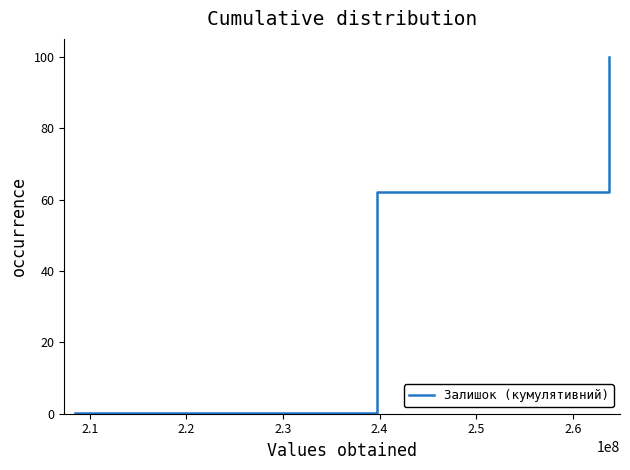

What is the maximum value shown in the chart?

100.0